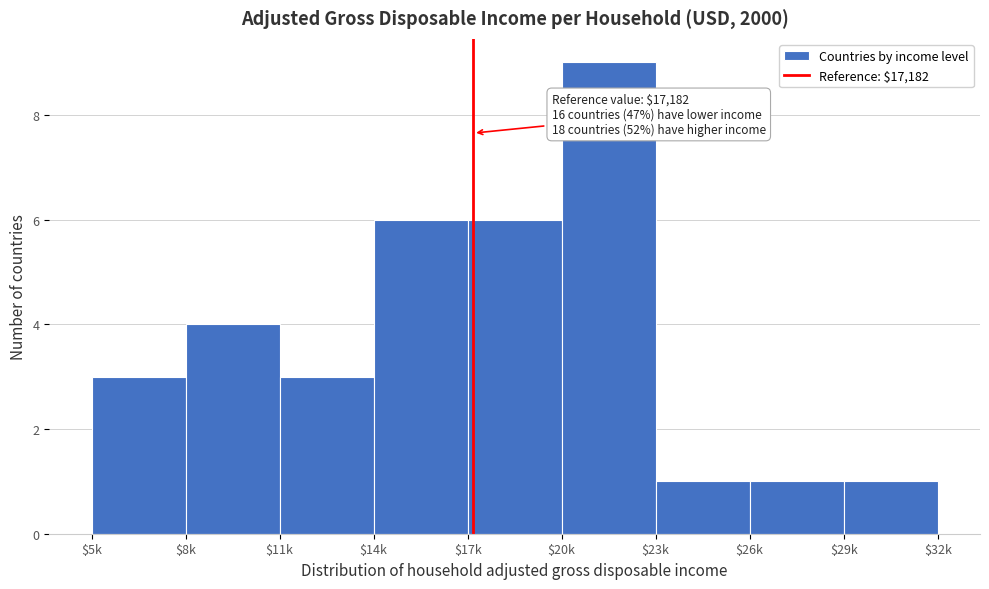

Reading left to right, what are all the values shown in this chart?

3	4	3	6	6	9	1	1	1